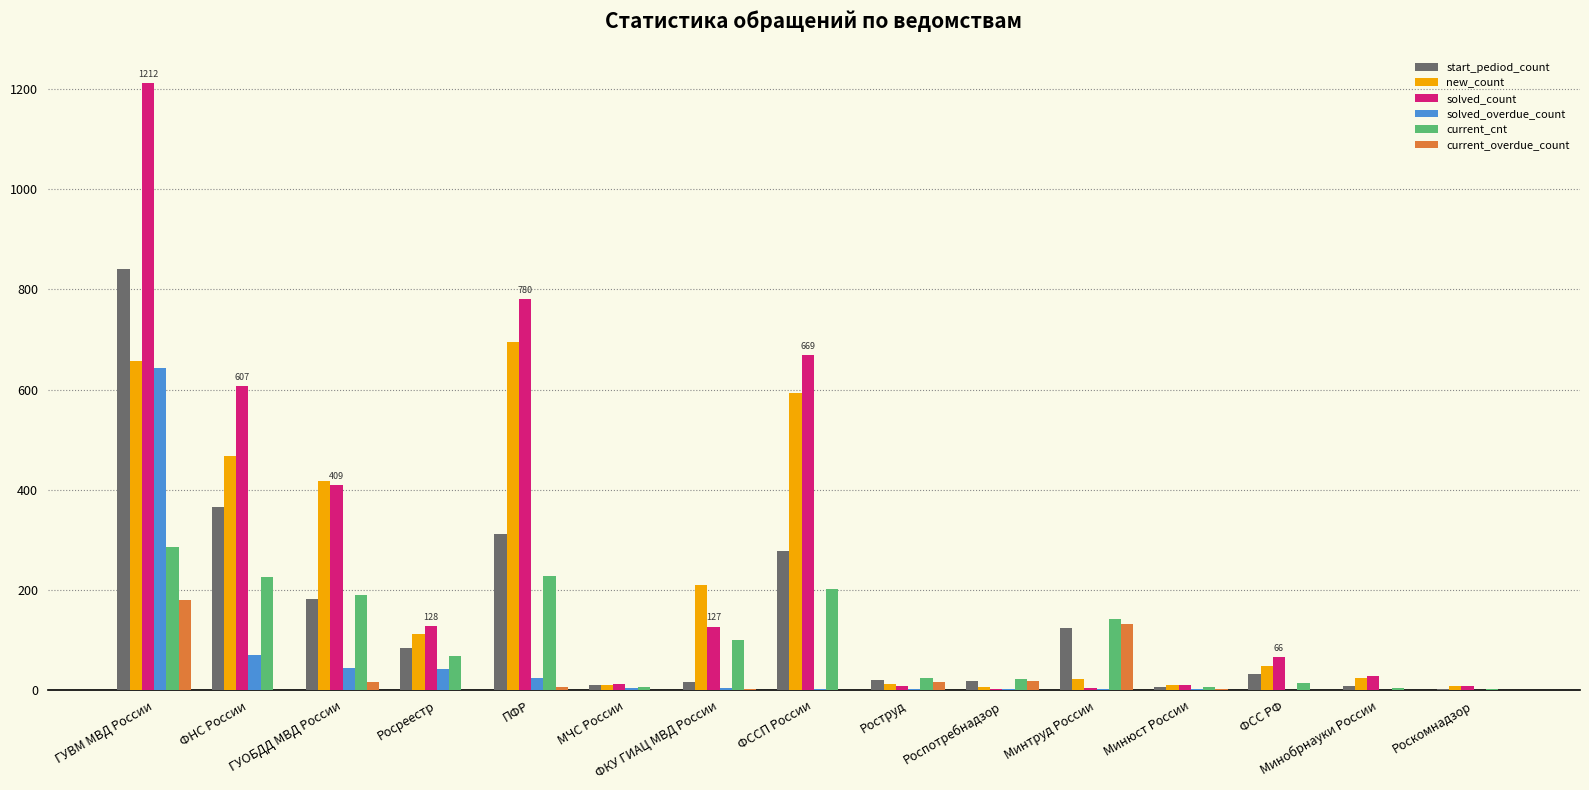

Which series has the largest total across all categories?

solved_count